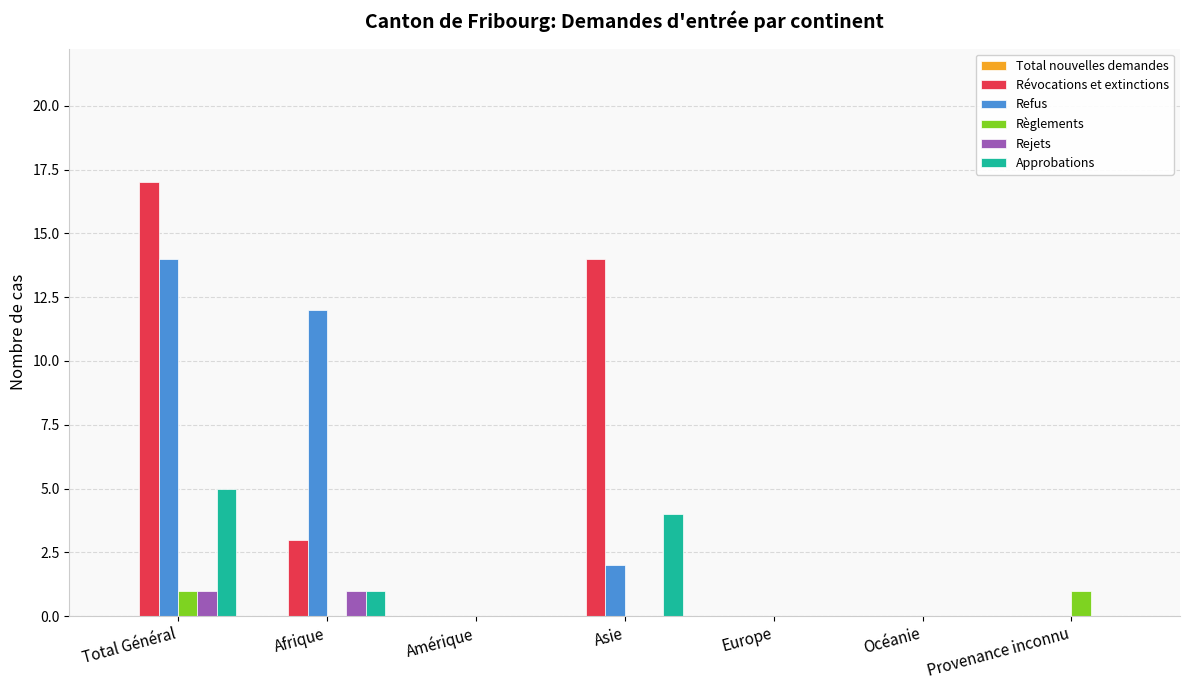

What is the difference between the Révocations et extinctions values at Provenance inconnu and Total Général?

17